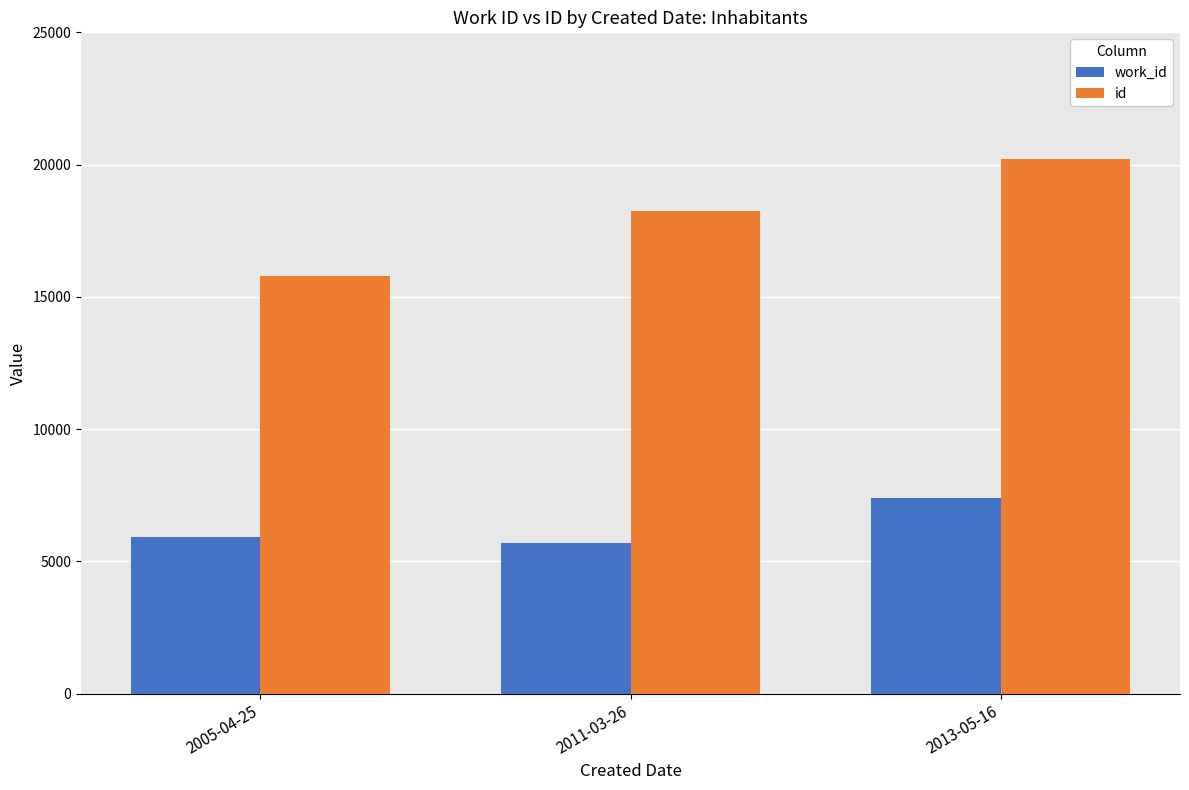

What is the label of the 1st bar from the right?

2013-05-16